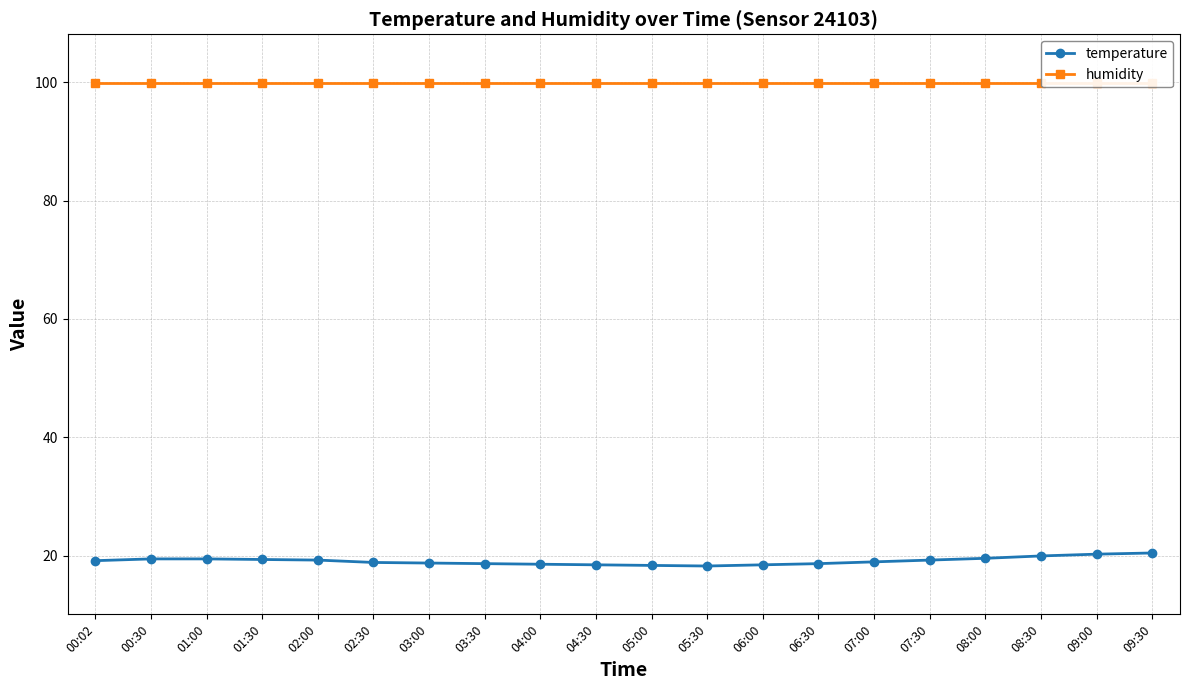

What is the approximate value of temperature at 01:30?

19.4